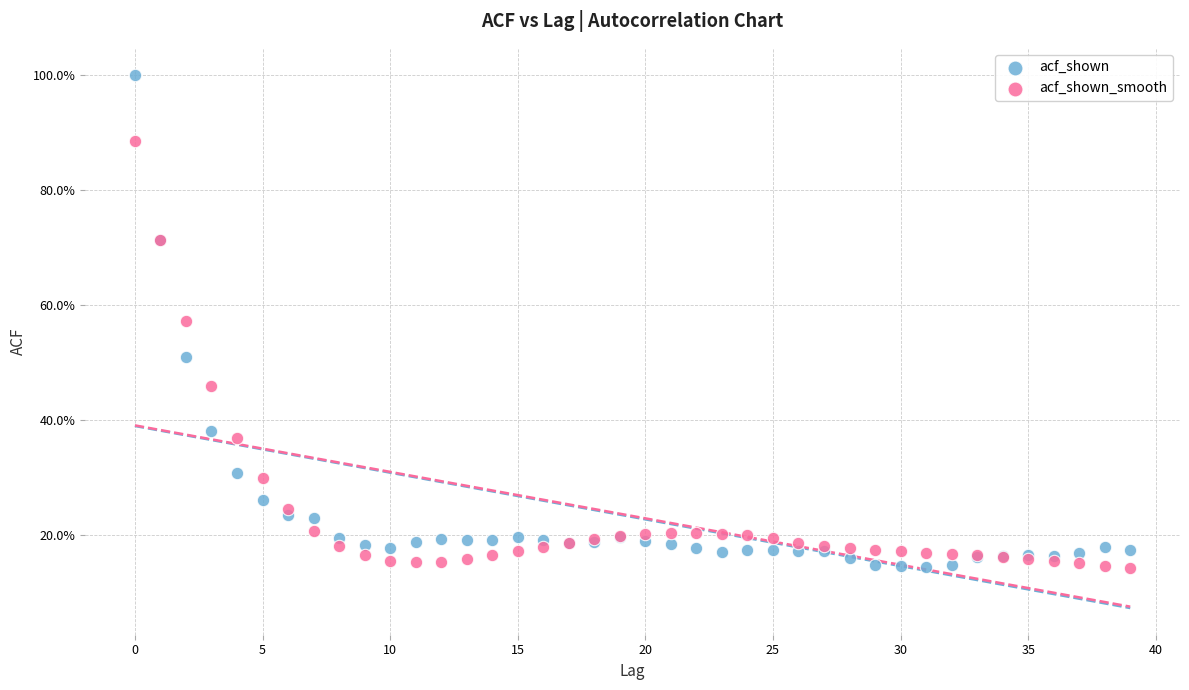

What are all the series names shown in the legend?

acf_shown, acf_shown_smooth